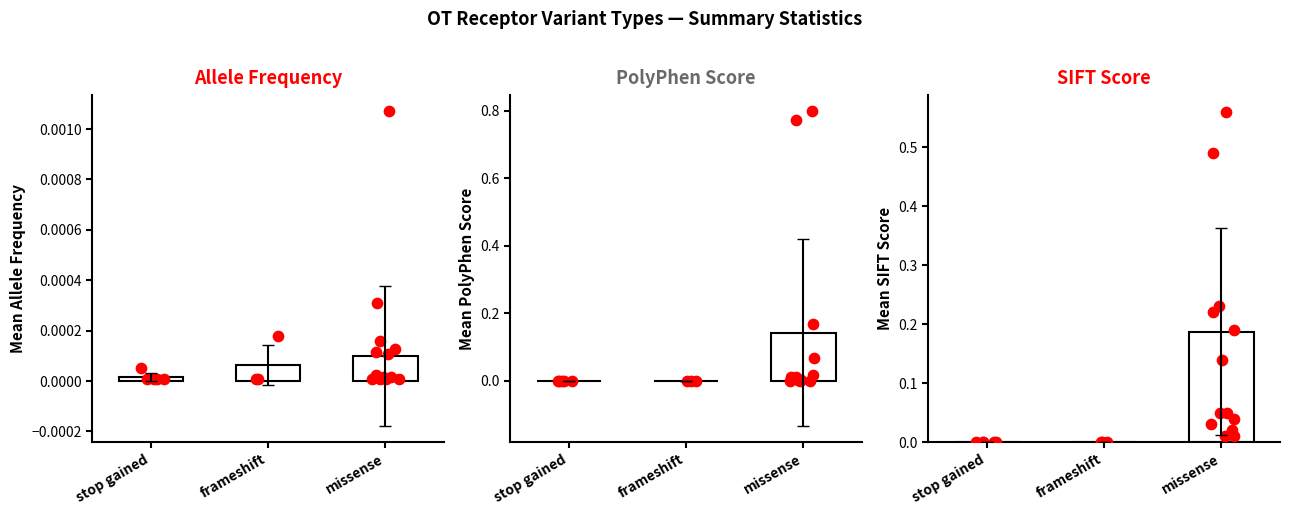

What is the total value across all series at missense?

0.3